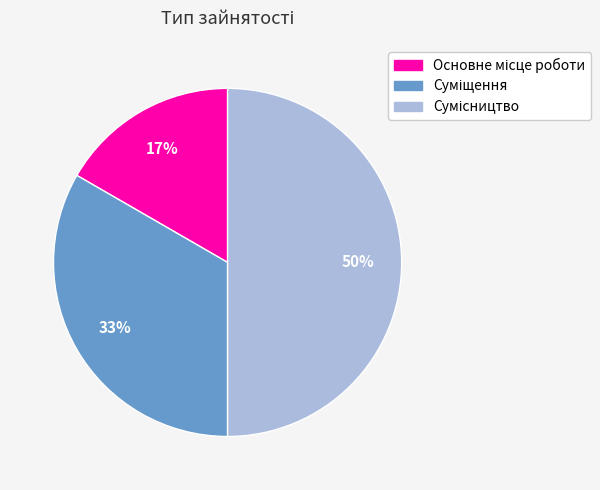

To the nearest percent, what is the average slice percentage?

33%